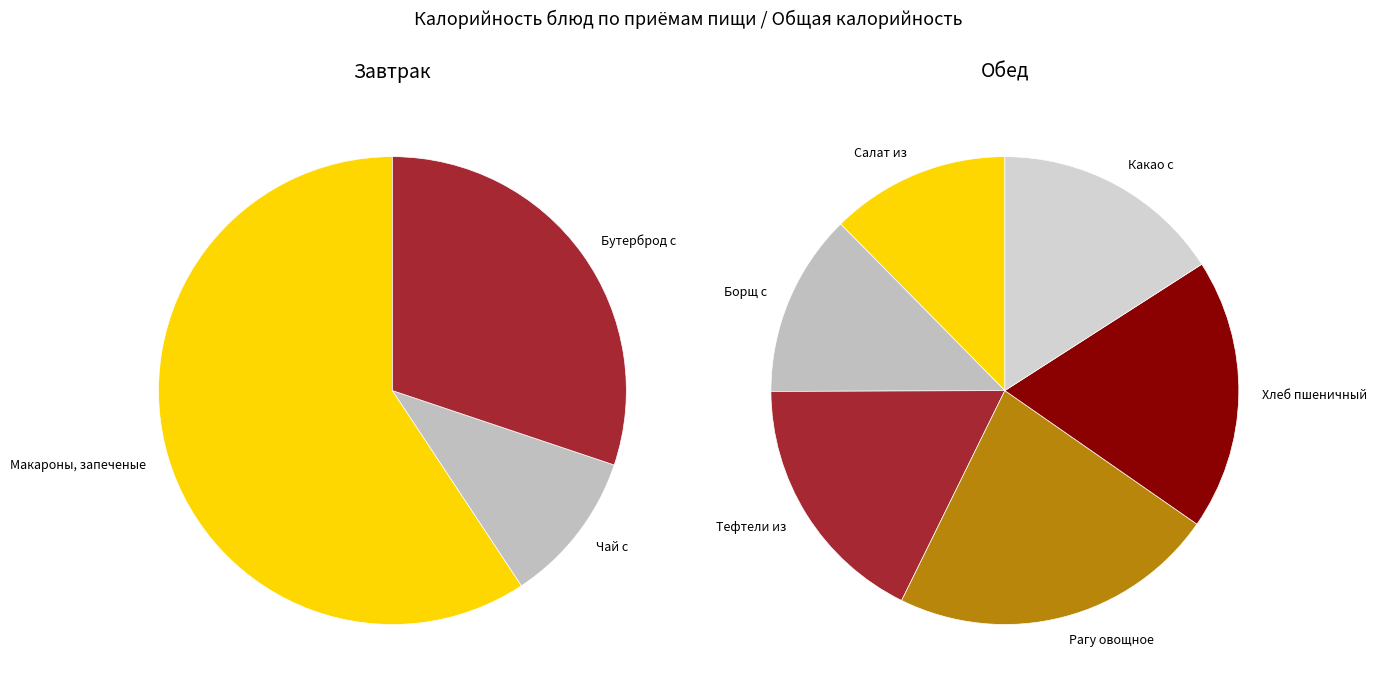

What is the largest slice in the pie chart?

Макароны, запеченые с сыром